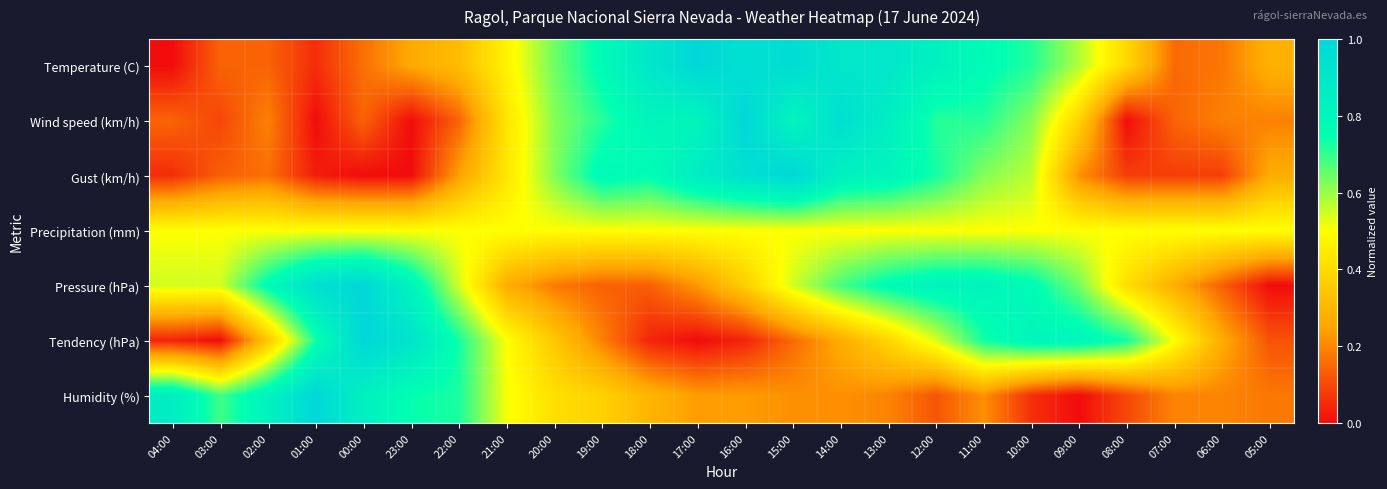

Reading left to right, extract all data points from this chart.

Temperature (C): 04:00=0.0	03:00=0.1	02:00=0.1	01:00=0.1	00:00=0.2	23:00=0.3	22:00=0.3	21:00=0.5	20:00=0.6	19:00=0.8	18:00=0.9	17:00=1.0	16:00=0.9	15:00=1.0	14:00=0.9	13:00=0.9	12:00=0.8	11:00=0.8	10:00=0.7	09:00=0.6	08:00=0.4	07:00=0.2	06:00=0.2	05:00=0.3
Wind speed (km/h): 04:00=0.1	03:00=0.1	02:00=0.2	01:00=0.0	00:00=0.1	23:00=0.0	22:00=0.1	21:00=0.4	20:00=0.6	19:00=0.7	18:00=0.8	17:00=0.8	16:00=1.0	15:00=0.8	14:00=1.0	13:00=0.9	12:00=0.7	11:00=0.7	10:00=0.6	09:00=0.4	08:00=0.0	07:00=0.1	06:00=0.2	05:00=0.2
Gust (km/h): 04:00=0.1	03:00=0.1	02:00=0.2	01:00=0.0	00:00=0.0	23:00=0.0	22:00=0.2	21:00=0.4	20:00=0.6	19:00=0.8	18:00=0.8	17:00=0.9	16:00=0.9	15:00=1.0	14:00=0.8	13:00=0.8	12:00=0.7	11:00=0.6	10:00=0.6	09:00=0.2	08:00=0.1	07:00=0.1	06:00=0.1	05:00=0.3
Precipitation (mm): 04:00=0.5	03:00=0.5	02:00=0.5	01:00=0.5	00:00=0.5	23:00=0.5	22:00=0.5	21:00=0.5	20:00=0.5	19:00=0.5	18:00=0.5	17:00=0.5	16:00=0.5	15:00=0.5	14:00=0.5	13:00=0.5	12:00=0.5	11:00=0.5	10:00=0.5	09:00=0.5	08:00=0.5	07:00=0.5	06:00=0.5	05:00=0.5
Pressure (hPa): 04:00=0.5	03:00=0.5	02:00=0.8	01:00=1.0	00:00=1.0	23:00=0.8	22:00=0.5	21:00=0.3	20:00=0.2	19:00=0.1	18:00=0.1	17:00=0.2	16:00=0.4	15:00=0.5	14:00=0.7	13:00=0.8	12:00=0.8	11:00=0.8	10:00=0.8	09:00=0.6	08:00=0.4	07:00=0.3	06:00=0.1	05:00=0.0
Tendency (hPa): 04:00=0.0	03:00=0.0	02:00=0.3	01:00=0.7	00:00=1.0	23:00=0.9	22:00=0.7	21:00=0.5	20:00=0.3	19:00=0.2	18:00=0.0	17:00=0.0	16:00=0.0	15:00=0.2	14:00=0.3	13:00=0.4	12:00=0.5	11:00=0.7	10:00=0.8	09:00=0.8	08:00=0.7	07:00=0.5	06:00=0.3	05:00=0.1
Humidity (%): 04:00=0.9	03:00=0.7	02:00=0.8	01:00=1.0	00:00=0.8	23:00=0.7	22:00=0.7	21:00=0.5	20:00=0.4	19:00=0.4	18:00=0.3	17:00=0.2	16:00=0.2	15:00=0.2	14:00=0.2	13:00=0.2	12:00=0.1	11:00=0.2	10:00=0.1	09:00=0.0	08:00=0.1	07:00=0.2	06:00=0.2	05:00=0.2